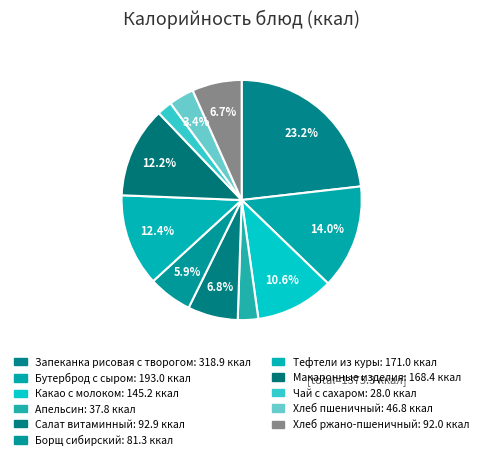

What portion of the pie excludes Апельсин?

97.3%